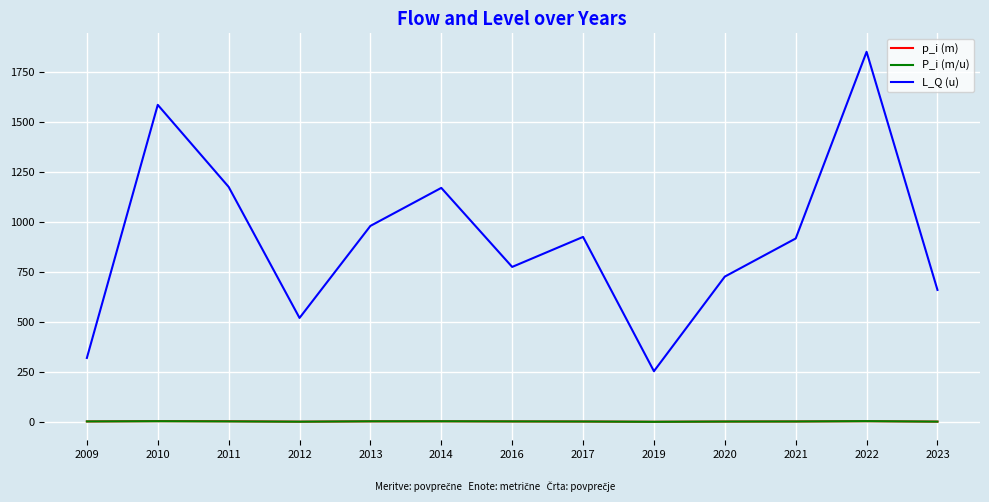

The P_i (m/u) series shows 2.5 at 2021. True or false?

True